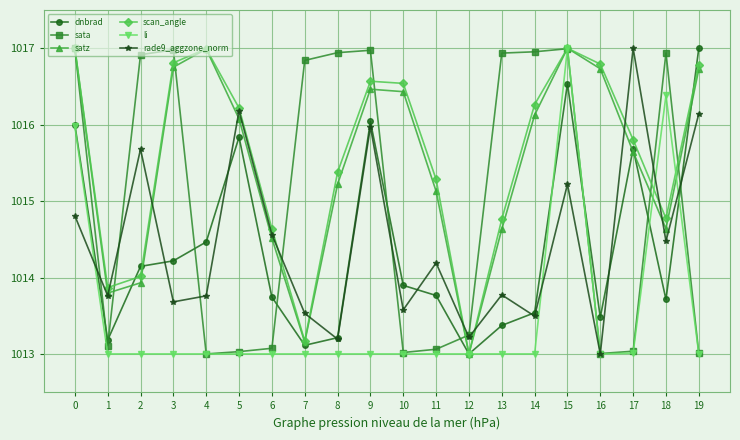

What is the difference between the maximum and minimum values in the dnbrad series?

4.0